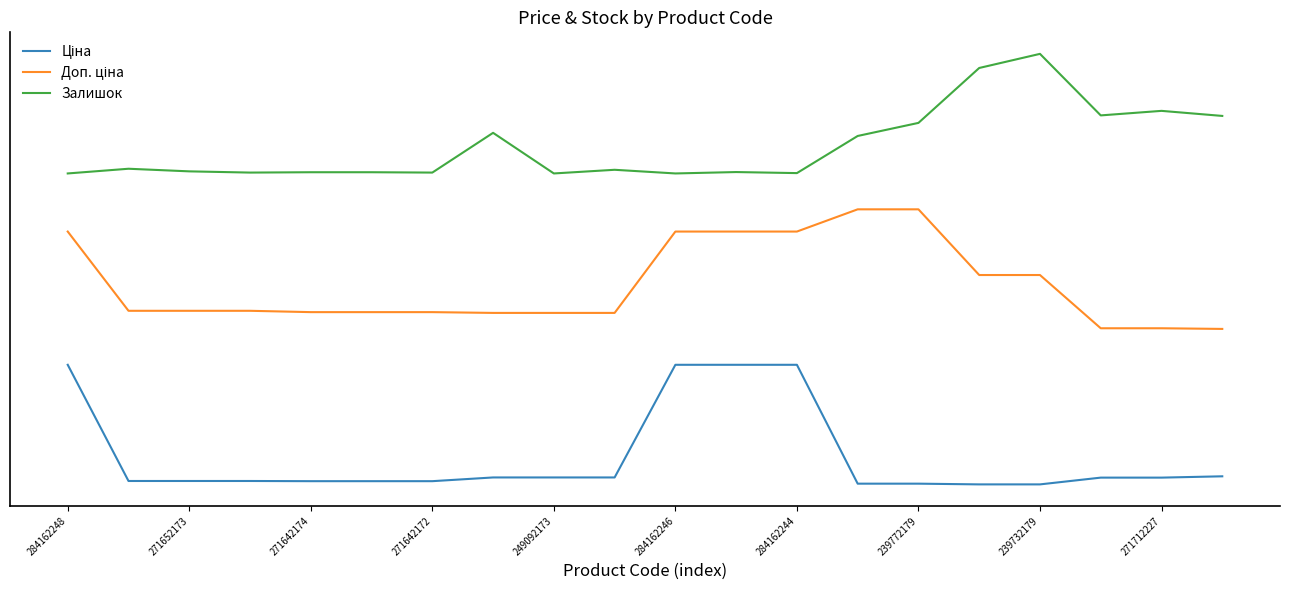

Reading left to right, extract all data points from this chart.

Ціна: 1.0	0.0	0.0	0.0	0.0	0.0	0.0	0.1	0.1	0.1	1.0	1.0	1.0	0.0	0.0	0.0	0.0	0.1	0.1	0.1
Доп. ціна: 2.1	1.5	1.5	1.5	1.4	1.4	1.4	1.4	1.4	1.4	2.1	2.1	2.1	2.3	2.3	1.8	1.8	1.3	1.3	1.3
Залишок: 2.6	2.6	2.6	2.6	2.6	2.6	2.6	2.9	2.6	2.6	2.6	2.6	2.6	2.9	3.0	3.5	3.6	3.1	3.1	3.1